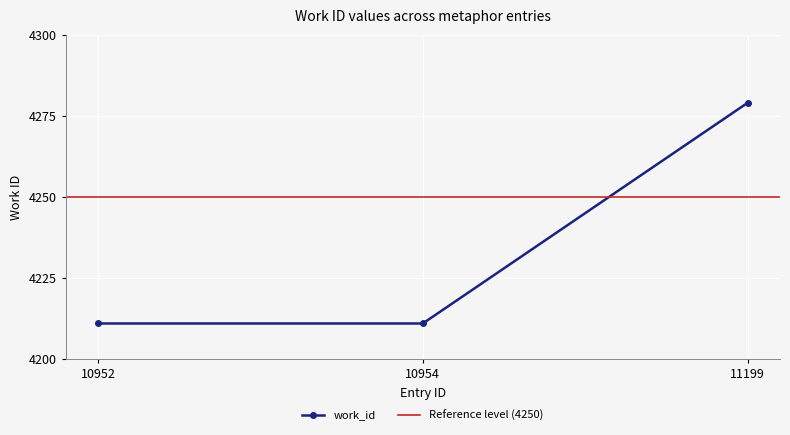

The value at 10954 is 4211. True or false?

True